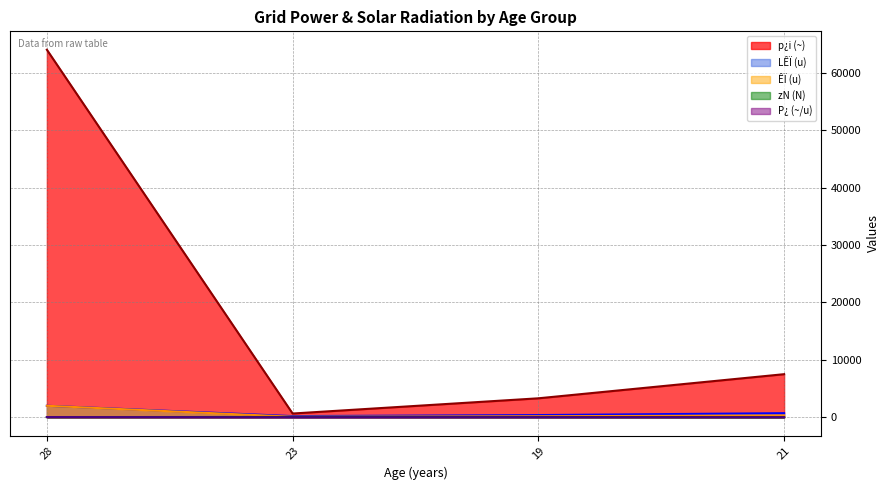

Is it true that zN (N) equals 11.5 at 23?

False